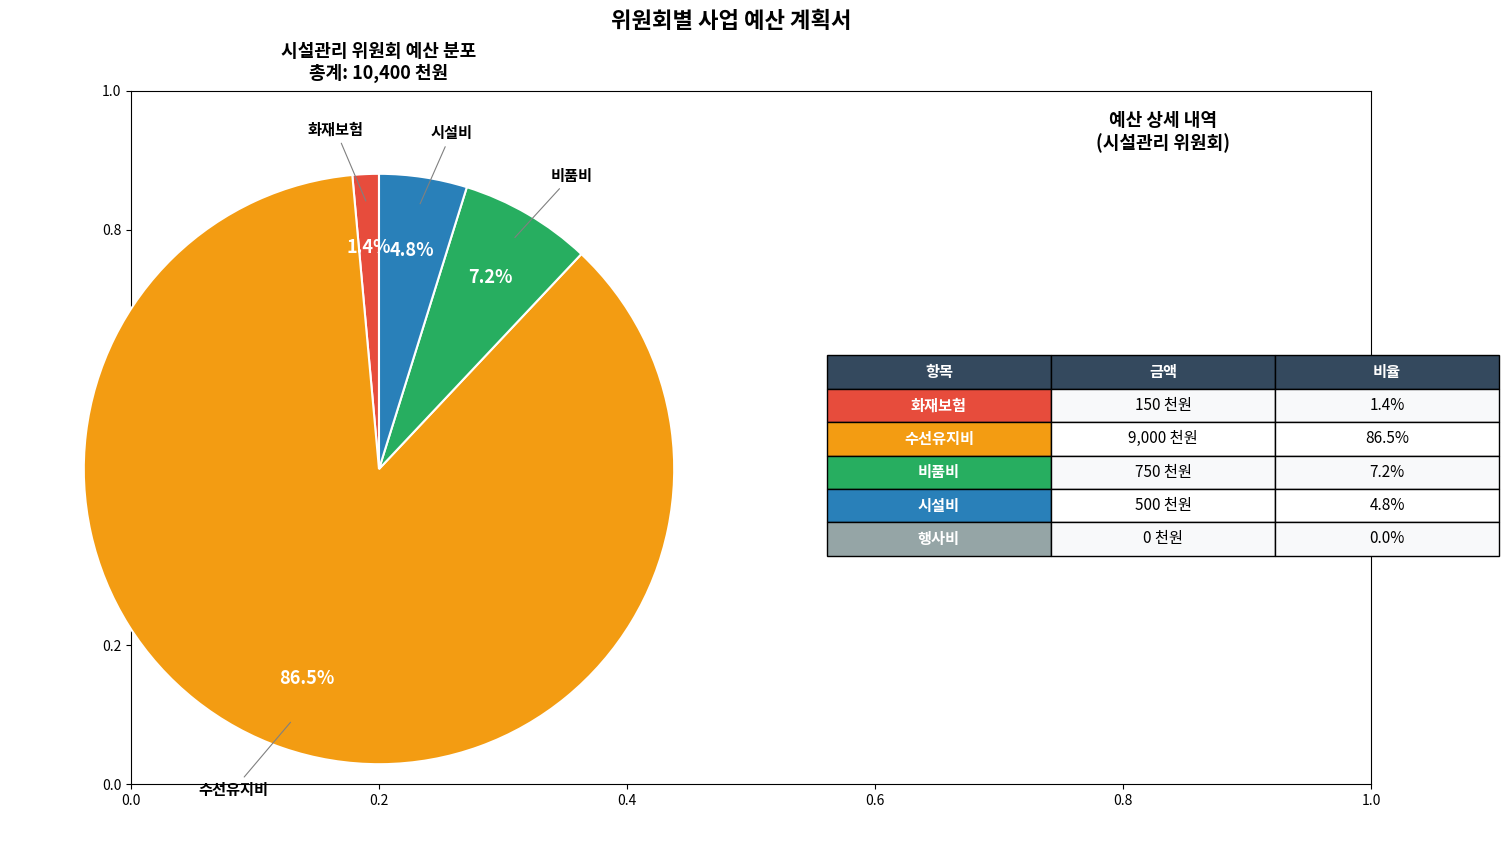

Does any single category account for the majority?

Yes